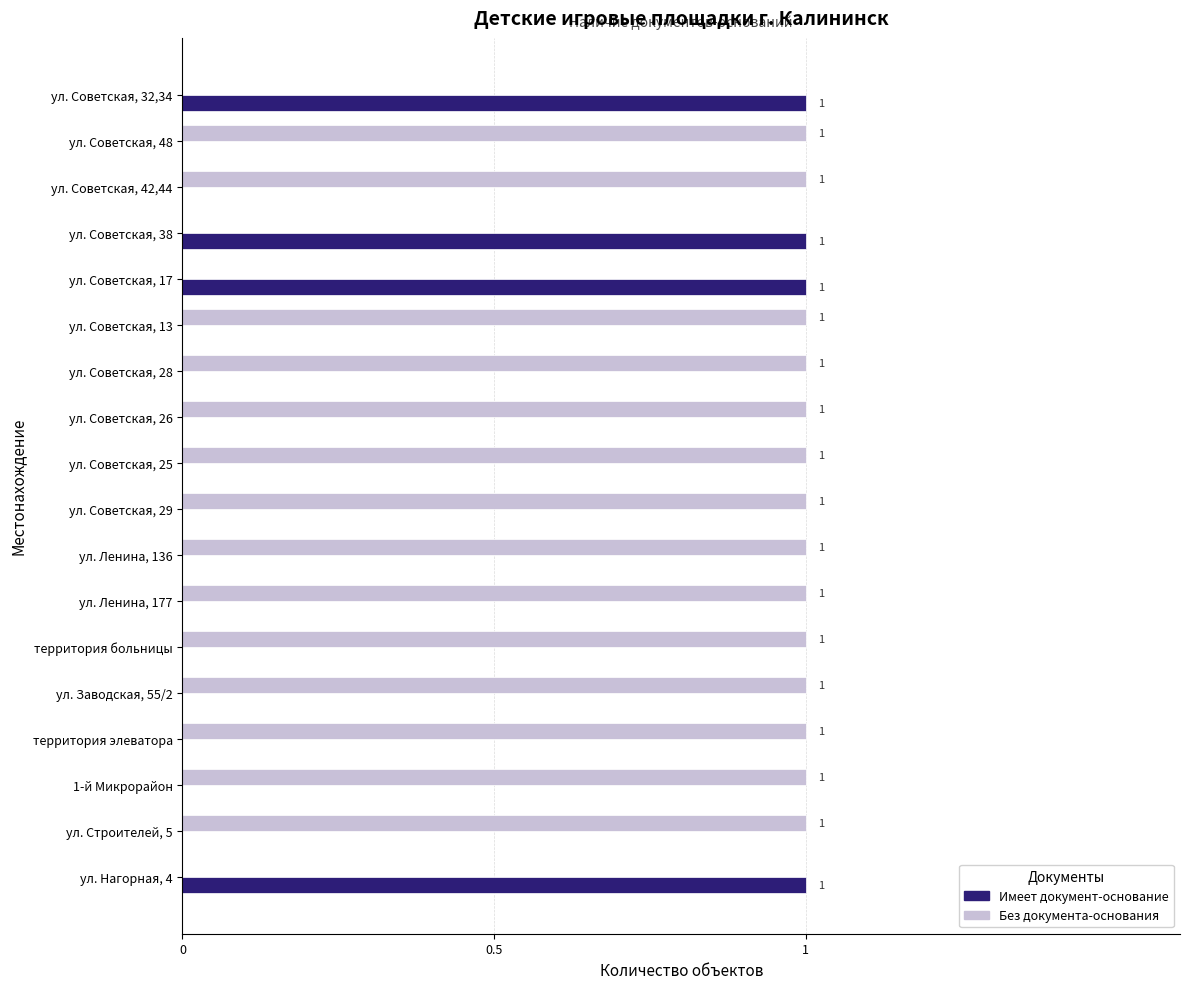

How many data points in Имеет документ-основание are above 0?

4